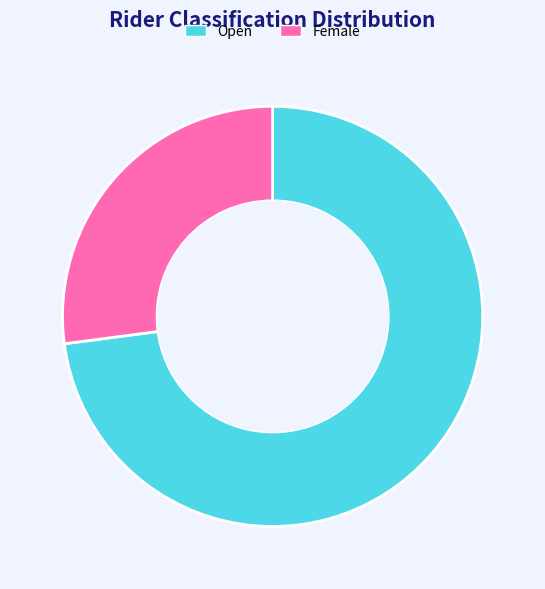

Is there a majority slice in this chart?

Yes